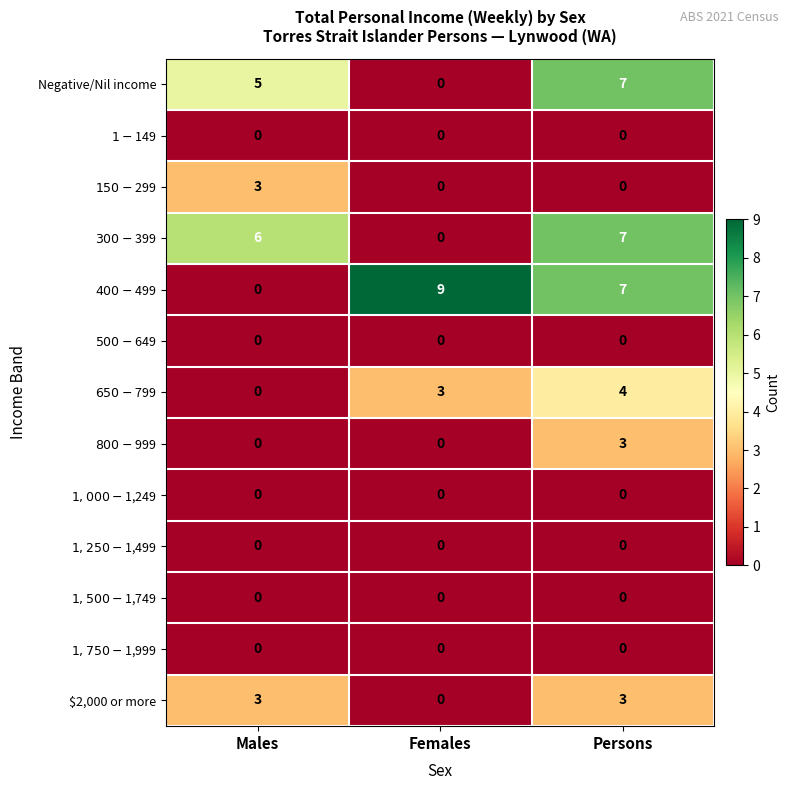

What is the maximum value shown in the chart?

9